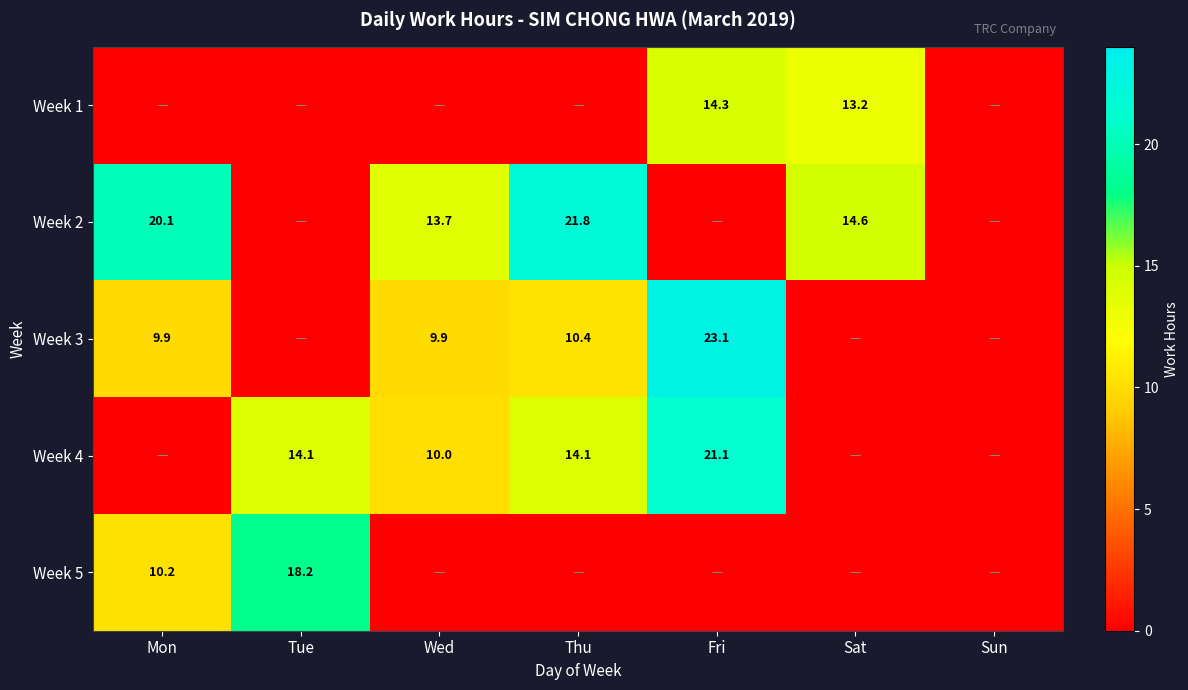

What is the difference between the Week 4 values at Thu and Fri?

7.0